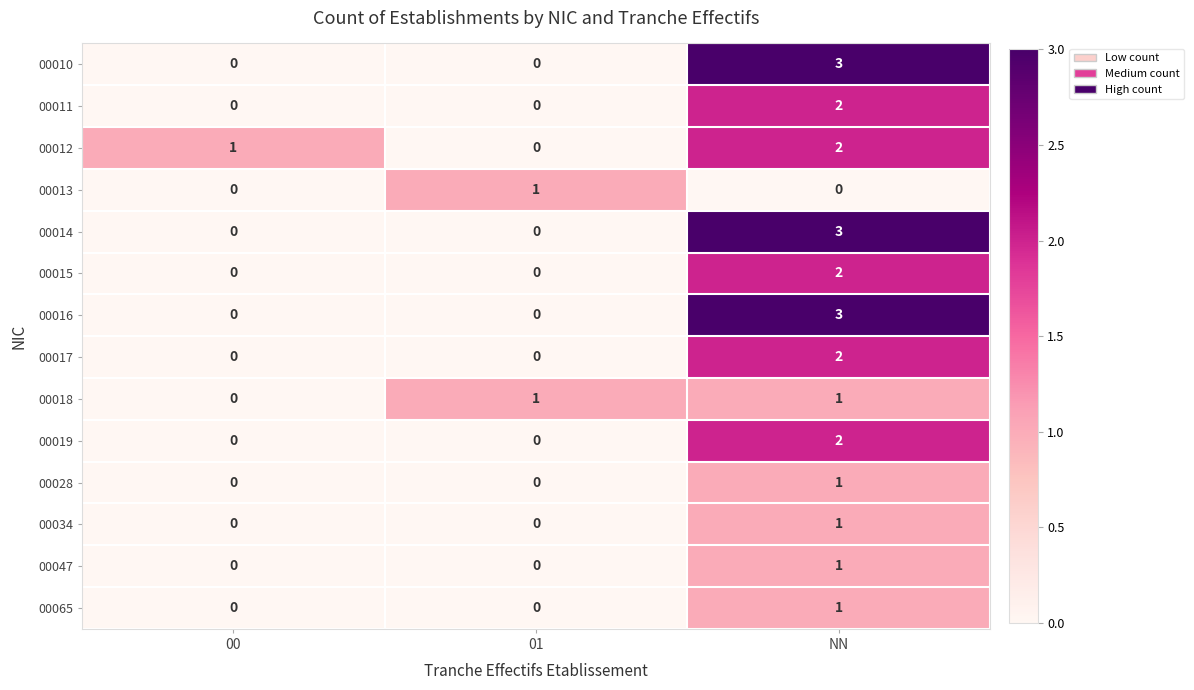

The 00019 series shows 0 at 01. True or false?

True